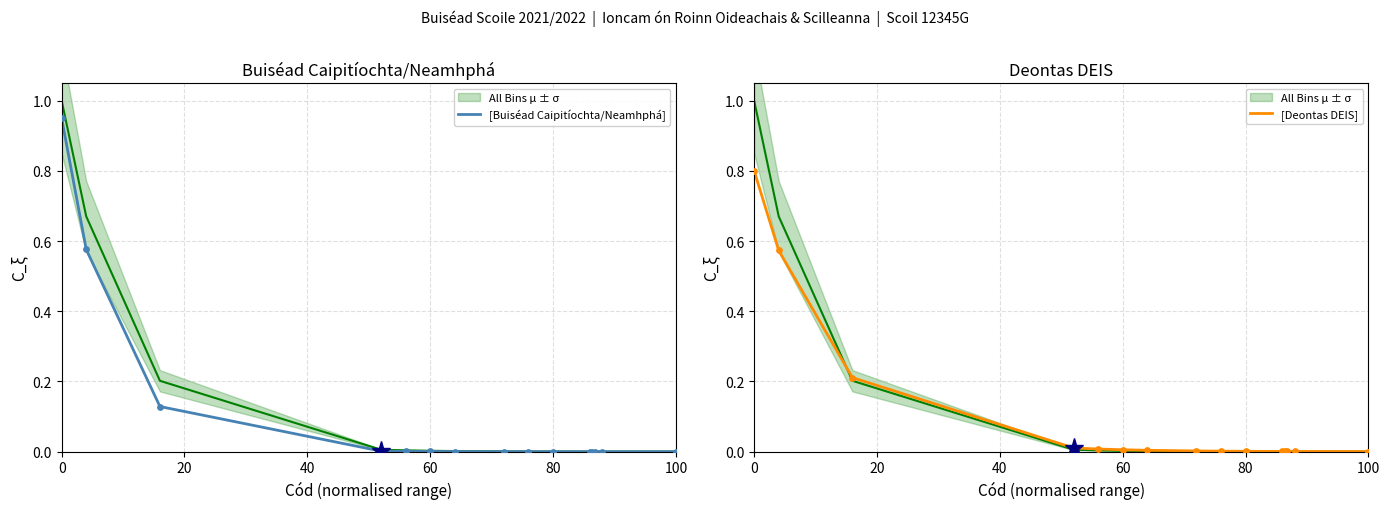

At how many categories does at least one series exceed 0?

15